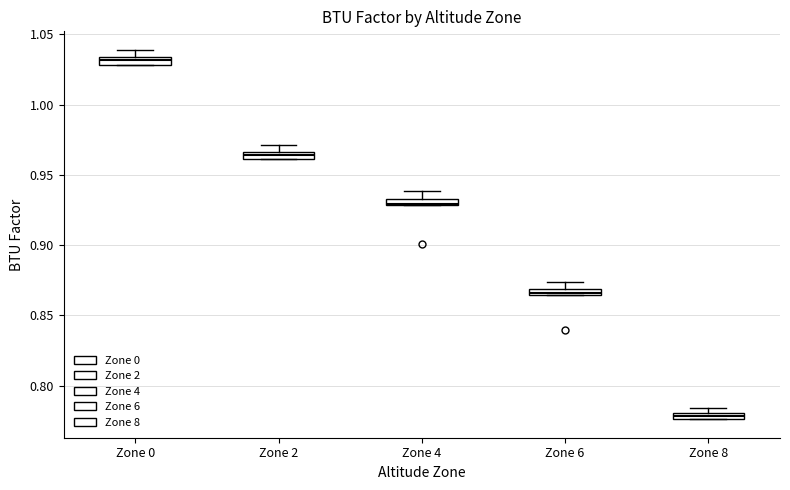

Which box's median line is the highest?

Zone 0